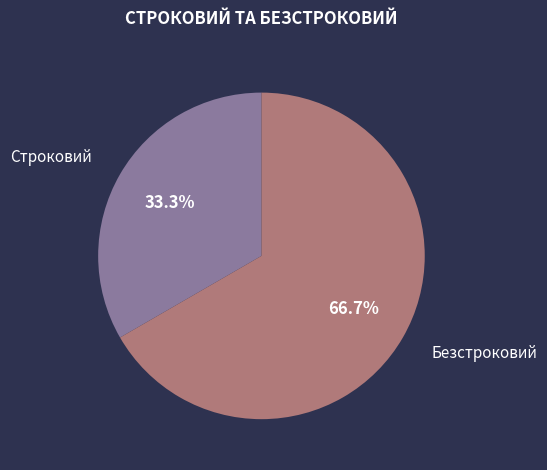

True or false: Безстроковий accounts for 76% of the total.

False